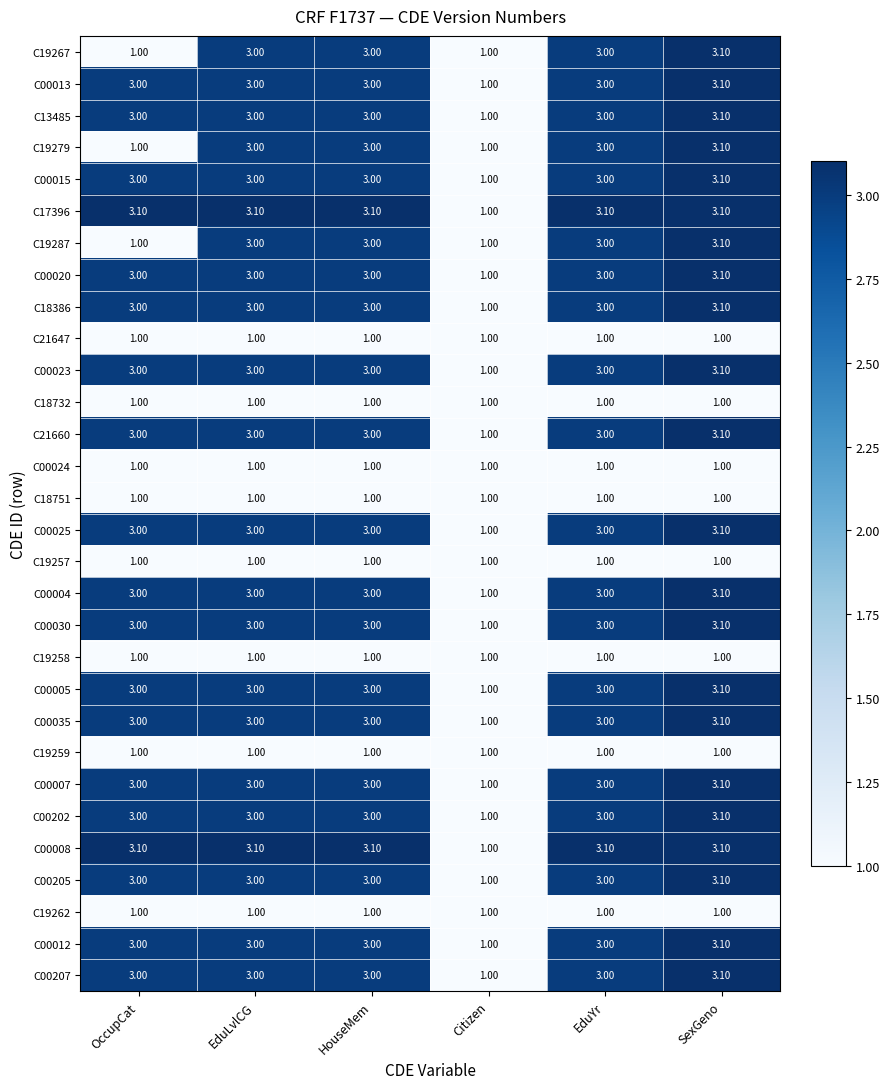

What is the average value of the C00202 series?

2.7